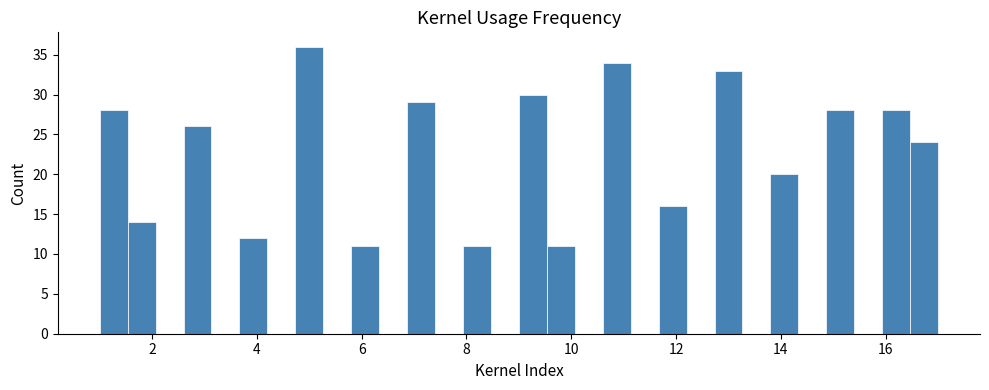

Read against the x-axis, roughly where is the centre of the tallest bar?

5.0